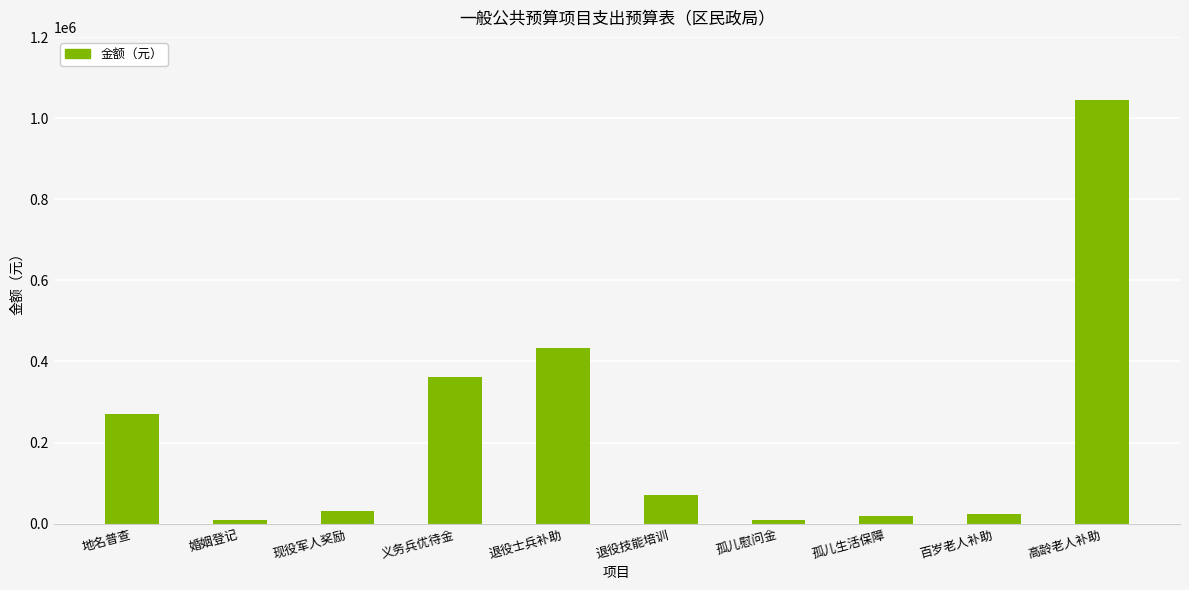

What is the ratio of the value at 百岁老人补助 to the value at 现役军人奖励?

0.8